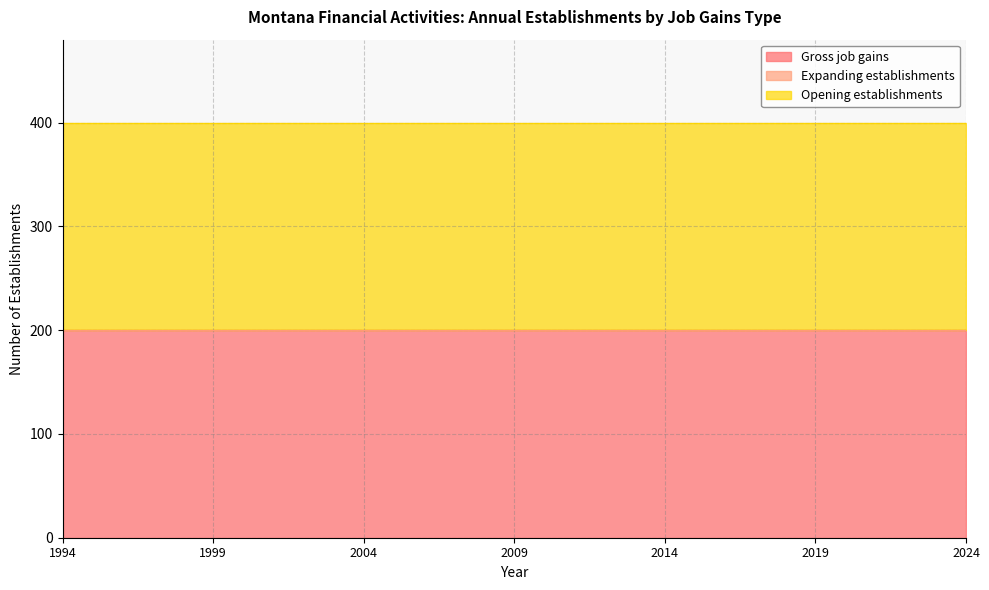

Is the value of Expanding establishments at 1997 greater than the value of Opening establishments at 2012?

No